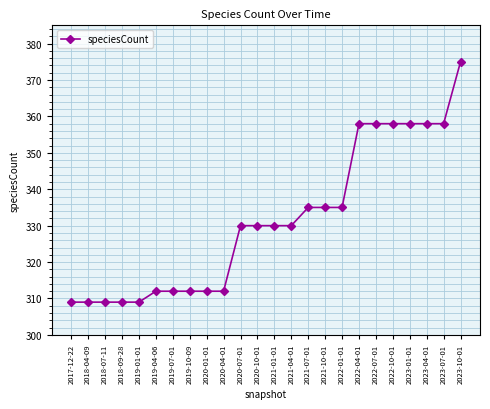

What is the maximum value shown in the chart?

375